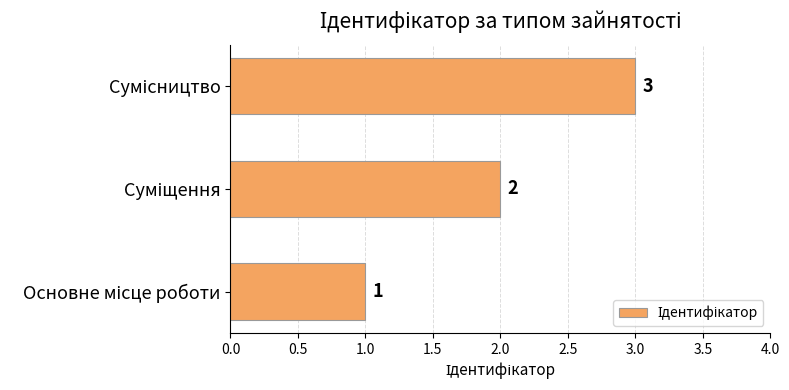

What is the maximum value shown in the chart?

3